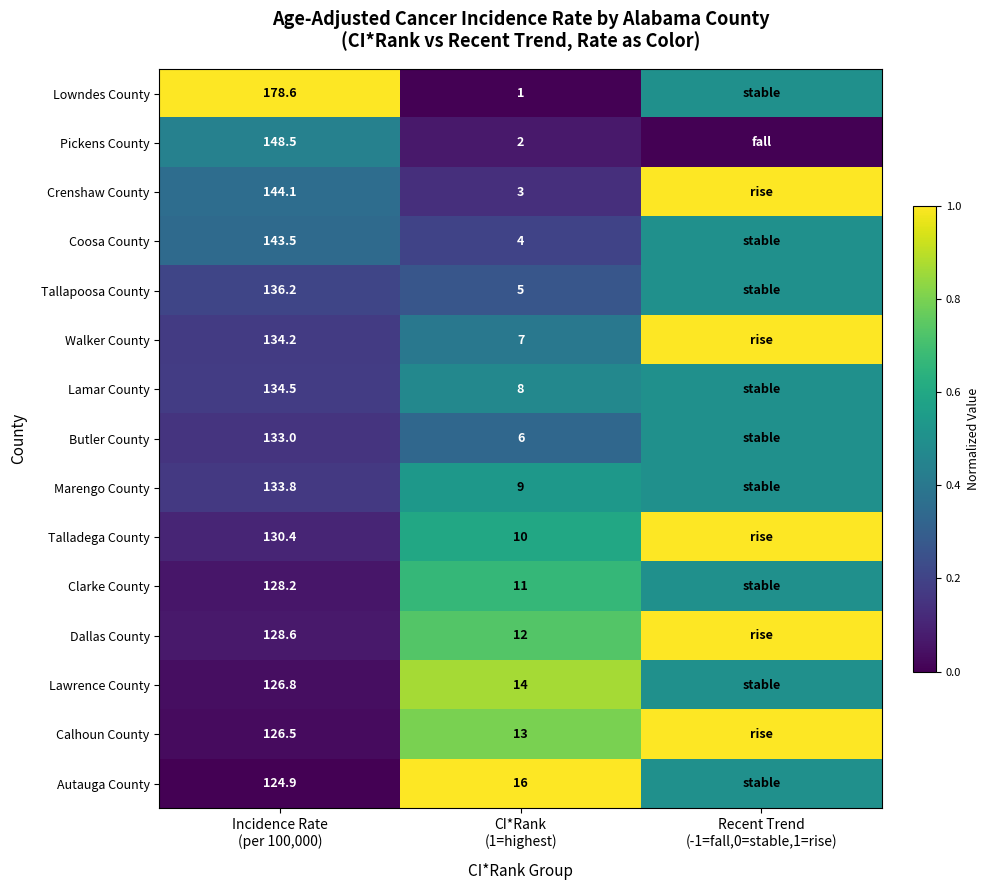

At Recent Trend (-1=fall,0=stable,1=rise), list the series in order from largest to smallest.

Crenshaw County, Walker County, Talladega County, Dallas County, Calhoun County, Lowndes County, Coosa County, Tallapoosa County, Lamar County, Butler County, Marengo County, Clarke County, Lawrence County, Autauga County, Pickens County